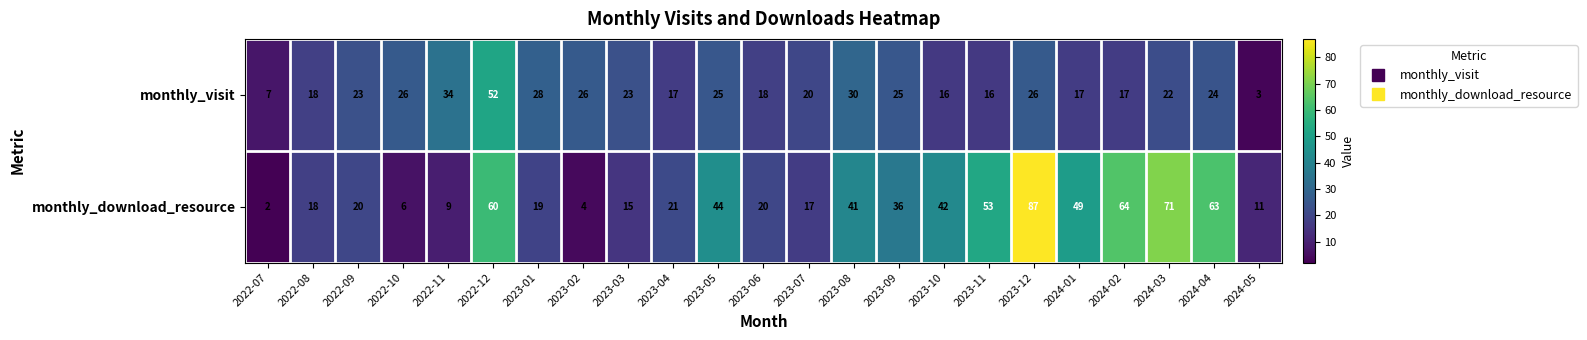

List the series in order of their overall mean, highest first.

monthly_download_resource, monthly_visit